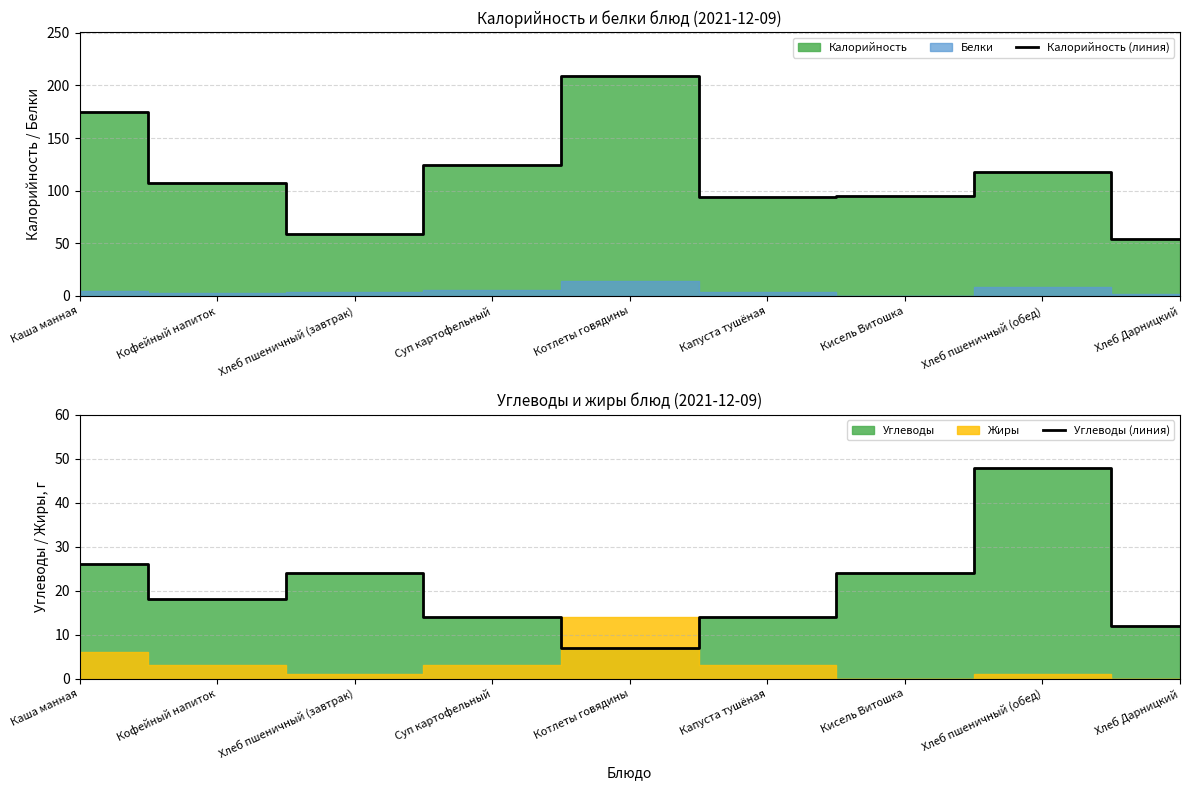

What is the value of the Калорийность (линия) point at the 1st from the left?

175